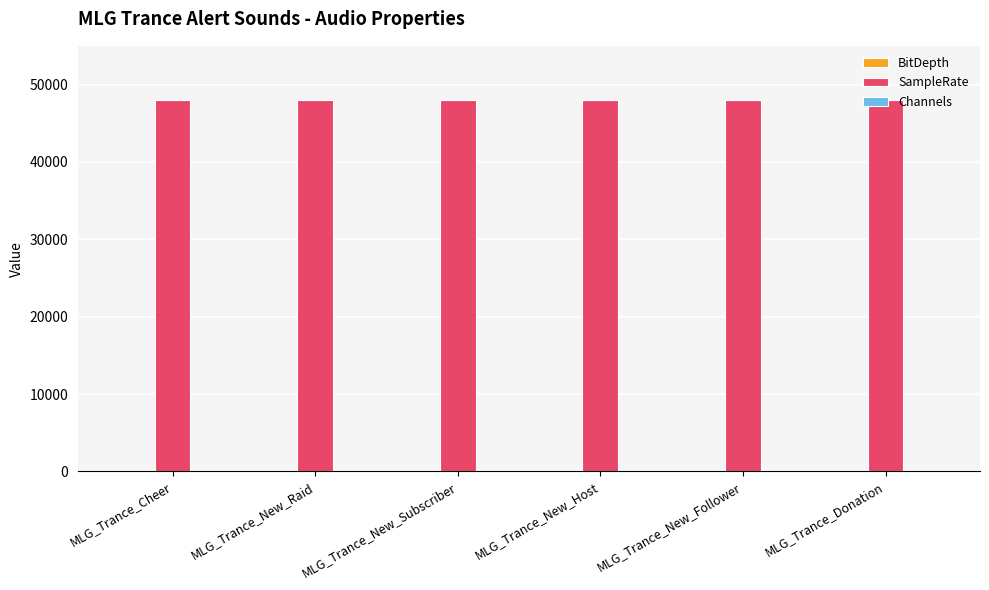

The value of SampleRate at MLG_Trance_Donation is 48000. True or false?

True